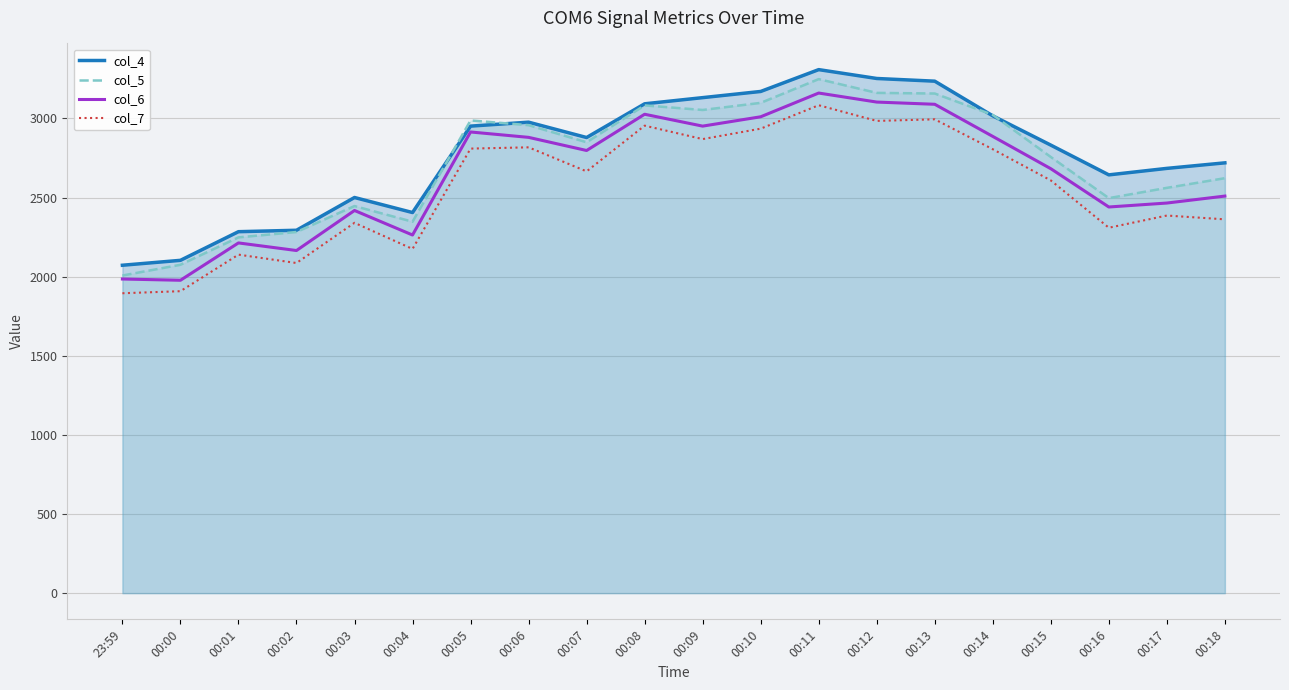

What is the lowest value of the col_7 series?

1895